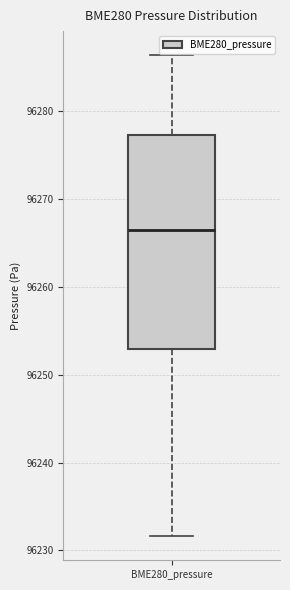

Where is the lower edge of the box for BME280_pressure on the y-axis? The values are not printed on the chart, so give them approximately, as read against the axis.

96253